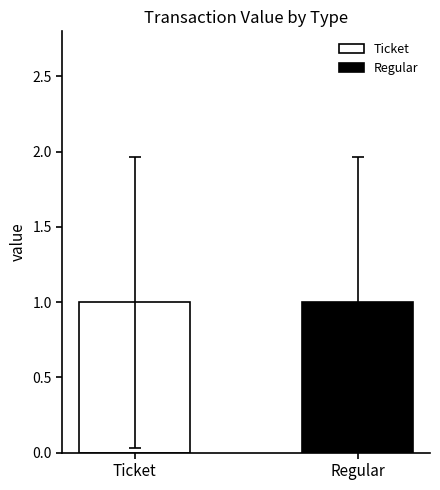

At io_index 0, list the series in order from largest to smallest.

Regular, Ticket